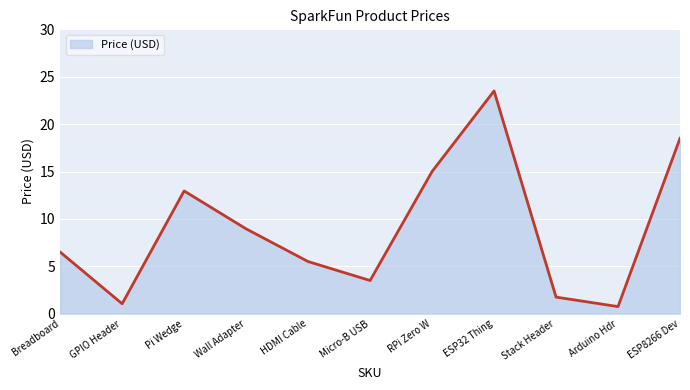

Which has a higher value, Breadboard or Wall Adapter?

Wall Adapter